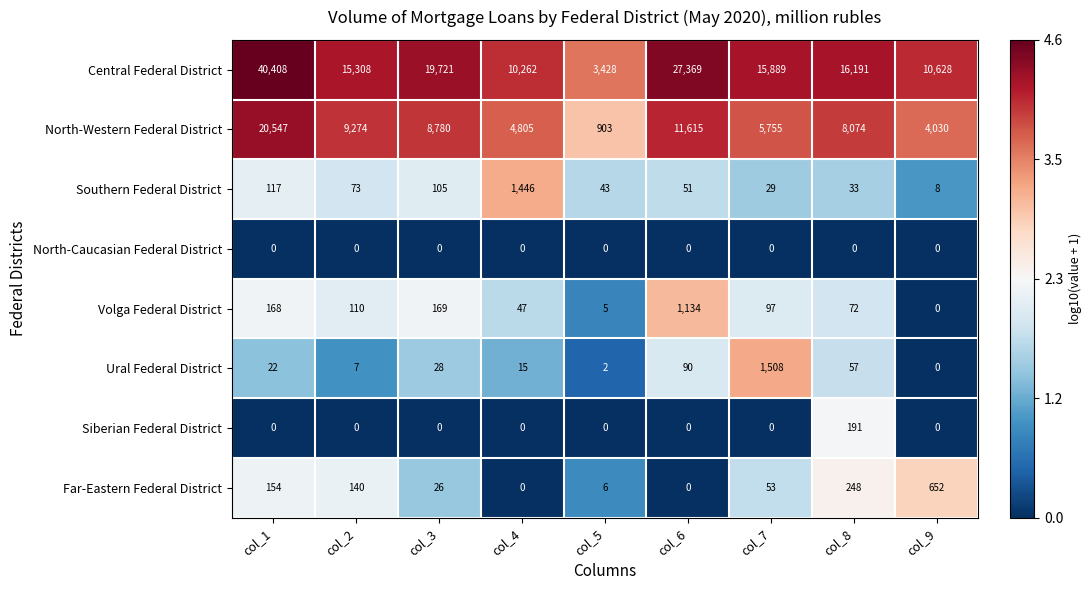

Which label corresponds to the largest value in the chart?

col_1